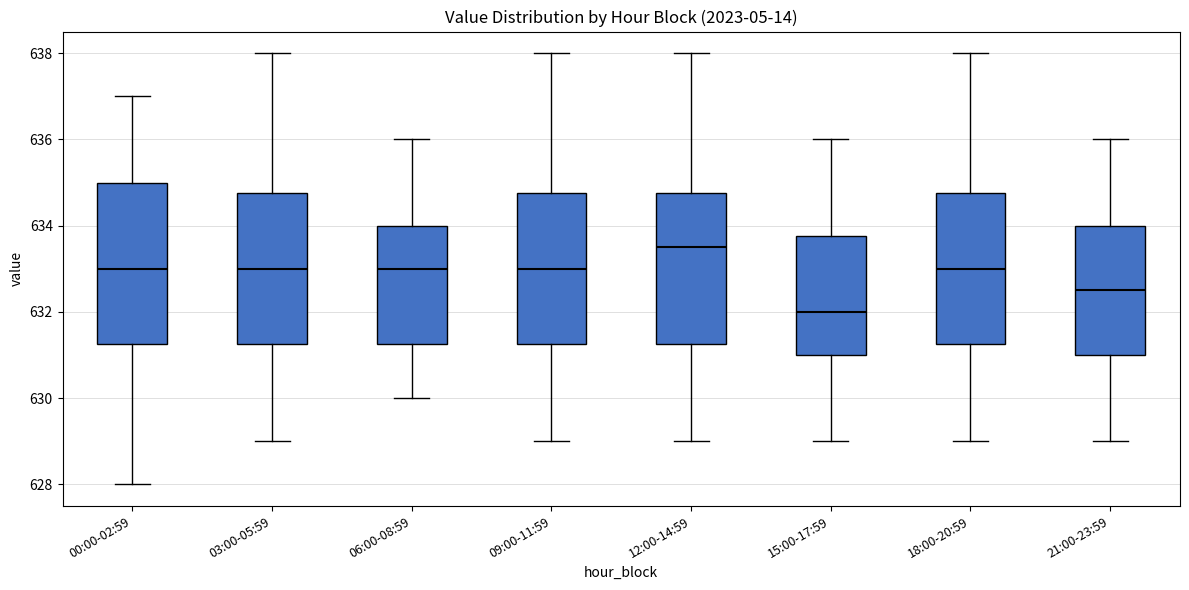

Where does the median line of the box for 12:00-14:59 sit on the y-axis? The values are not printed on the chart, so give them approximately, as read against the axis.

633.6